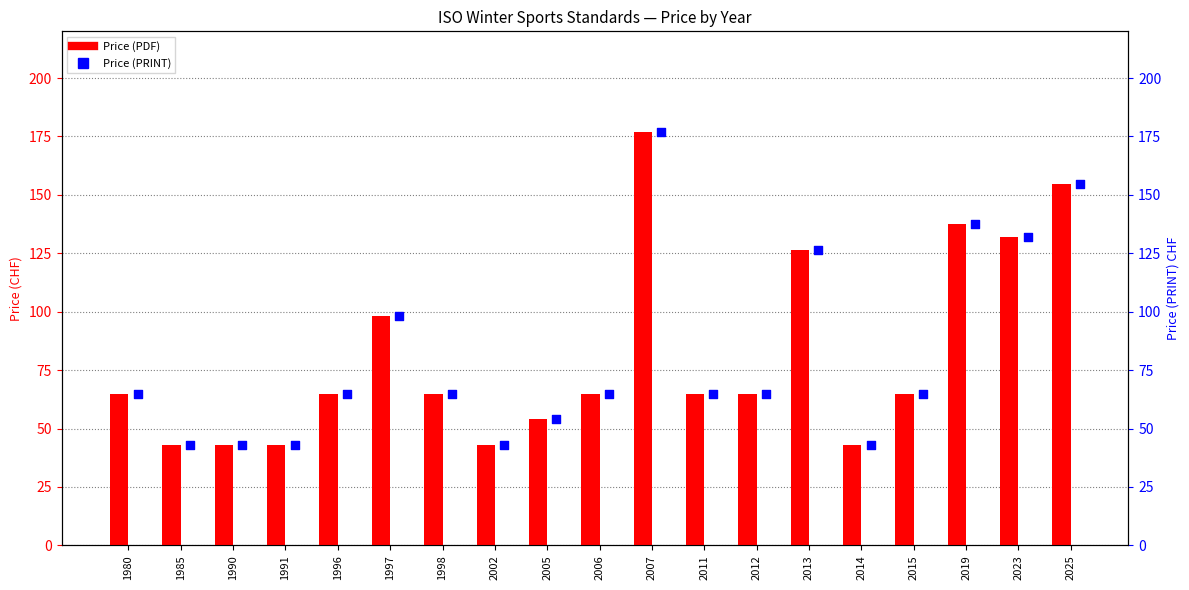

At which category is the sum across all series the highest?

2007